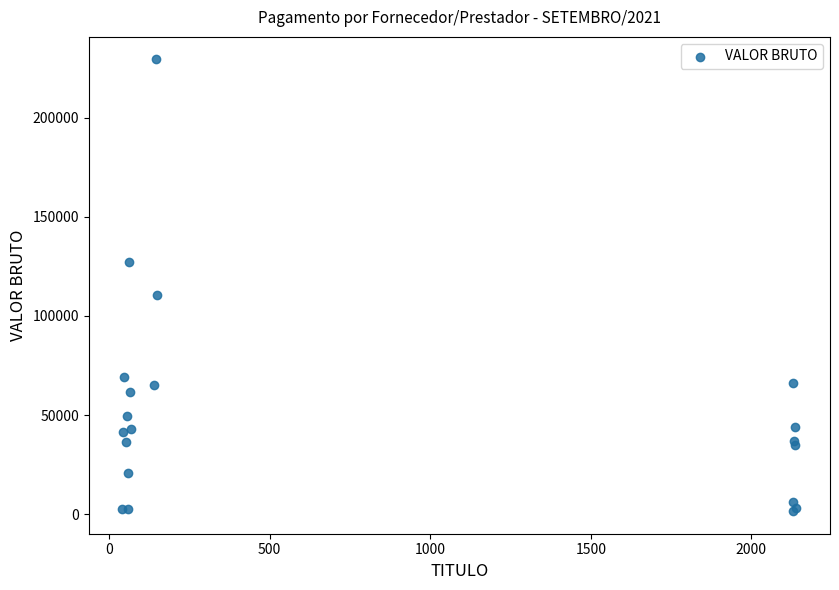

What Y value in the scatter plot is closest to 115487?

110657.9